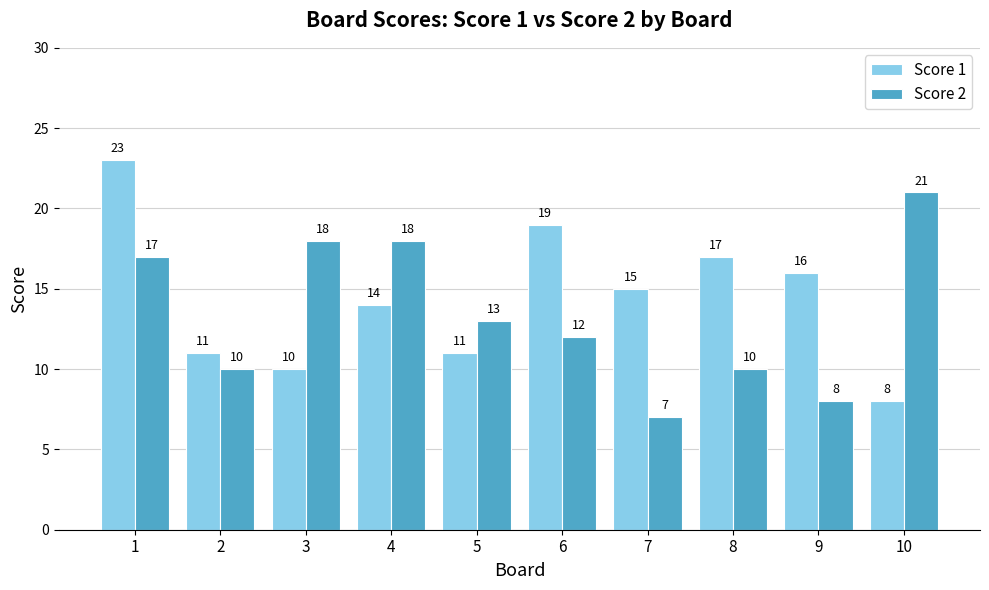

Reading left to right, transcribe all the data shown in this chart.

Score 1: 1=23	2=11	3=10	4=14	5=11	6=19	7=15	8=17	9=16	10=8
Score 2: 1=17	2=10	3=18	4=18	5=13	6=12	7=7	8=10	9=8	10=21